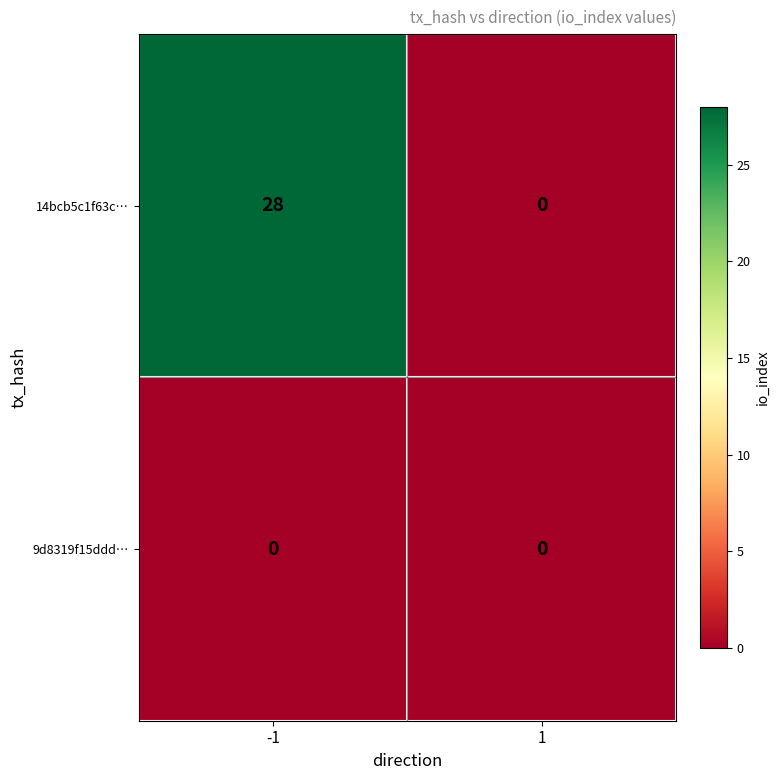

Reading right to left, transcribe all the data shown in this chart.

14bcb5c1f63c…: 0	28
9d8319f15ddd…: 0	0